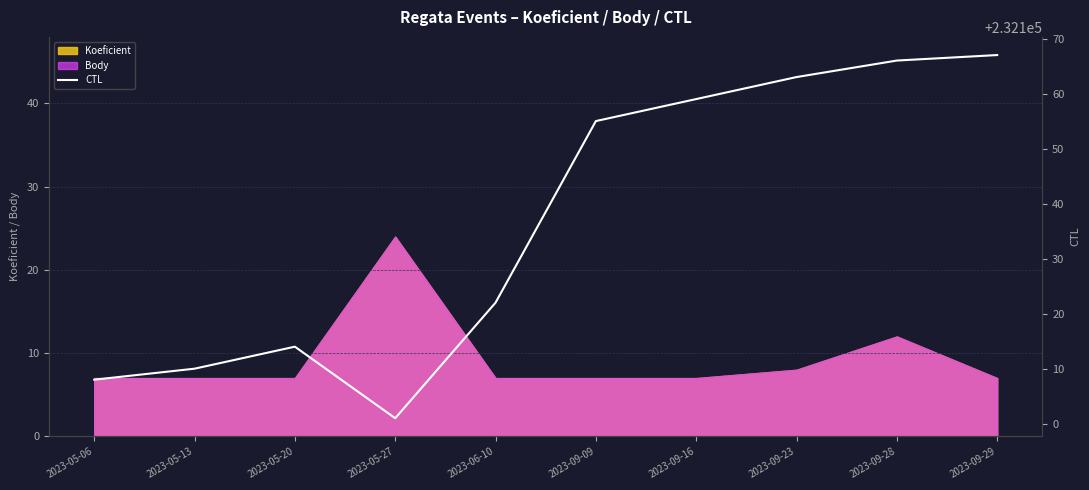

Where is the data nearest to the value 232134?

2023-06-10